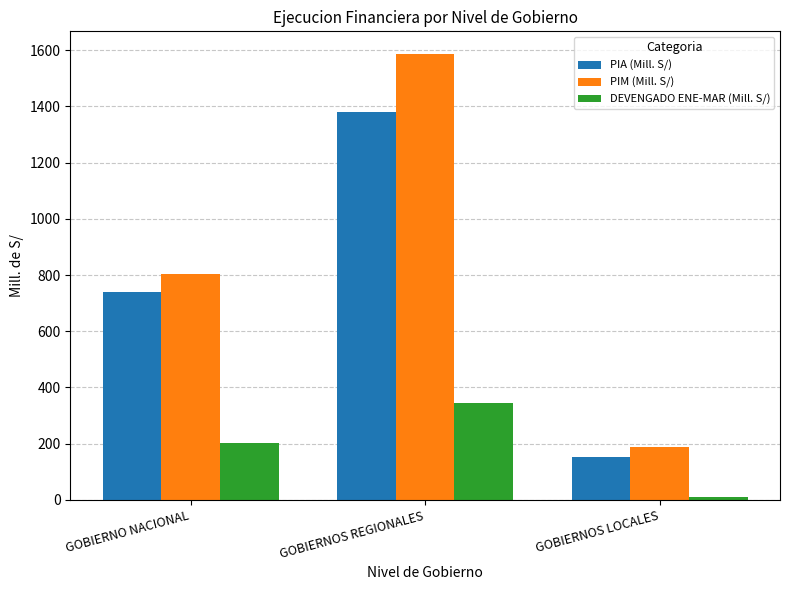

How many bars are there in each group?

3